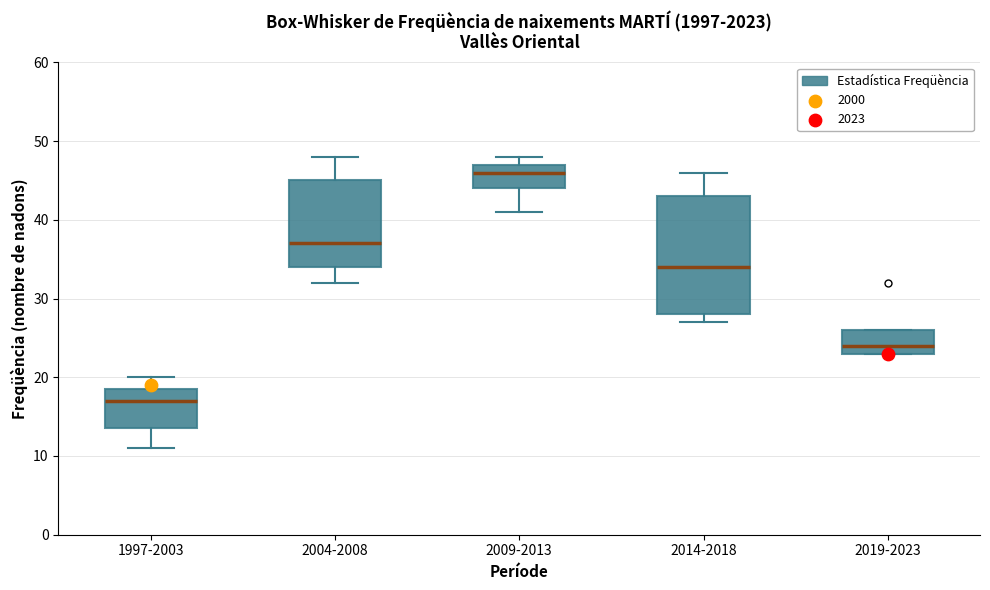

Reading left to right, transcribe this box plot: for each box, give where its median line is, the range the box spans, and where its two whiskers end, as read against the y-axis. The values are not printed on the chart, so give them approximately, as read against the axis.

1997-2003: median 17, box 14 to 19, whiskers 11 to 20
2004-2008: median 37, box 34 to 45, whiskers 32 to 48
2009-2013: median 46, box 44 to 47, whiskers 41 to 48
2014-2018: median 34, box 28 to 43, whiskers 27 to 46
2019-2023: median 24, box 23 to 26, whiskers 23 to 26